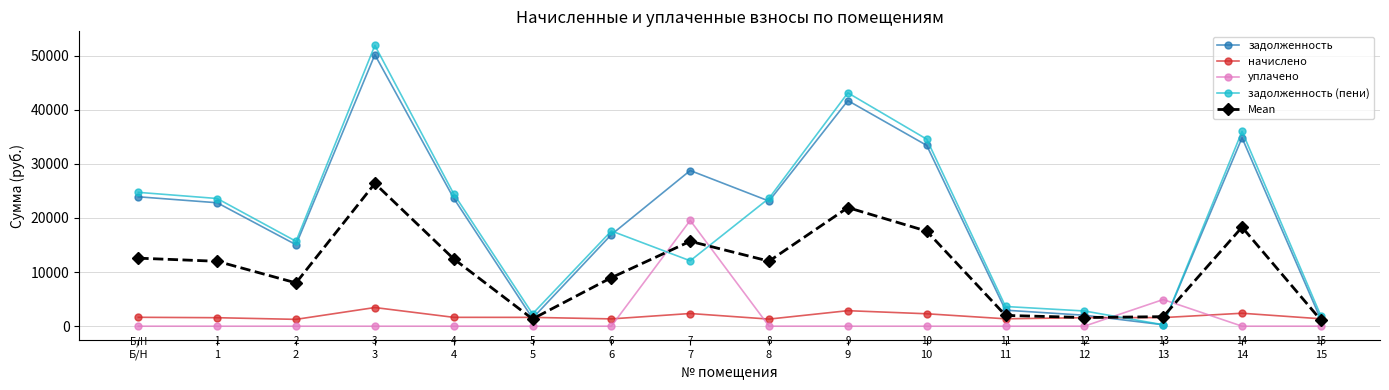

At which label does Mean reach its peak?

3